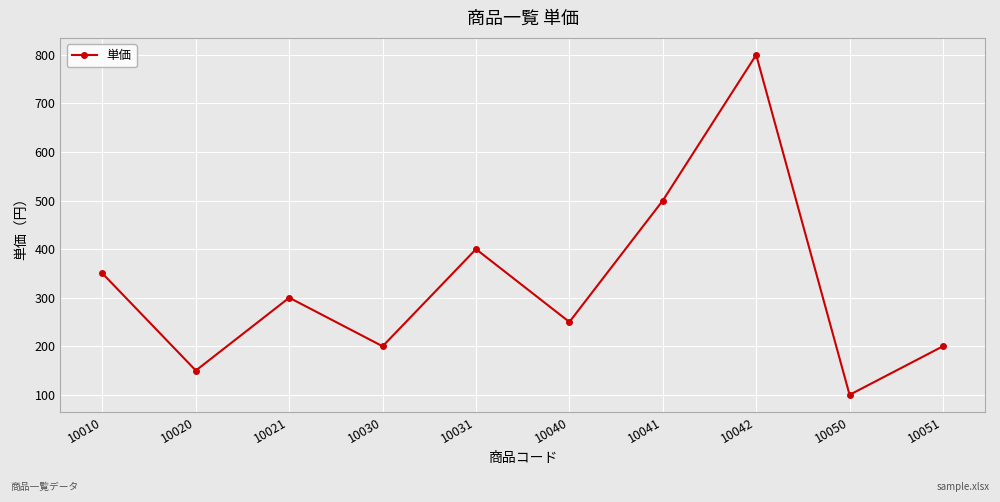

What is the difference between the second highest and minimum values?

400